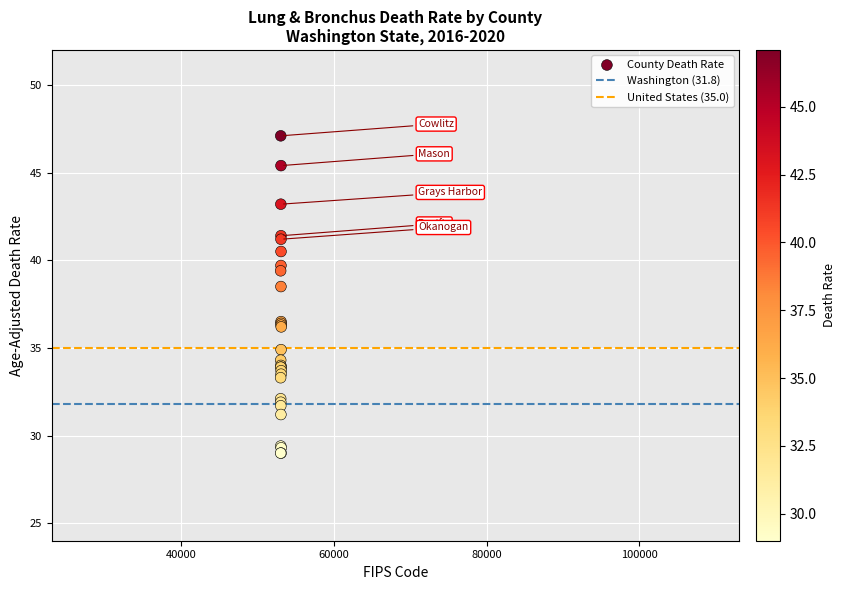

What Y value in the scatter plot is closest to 38?

38.5